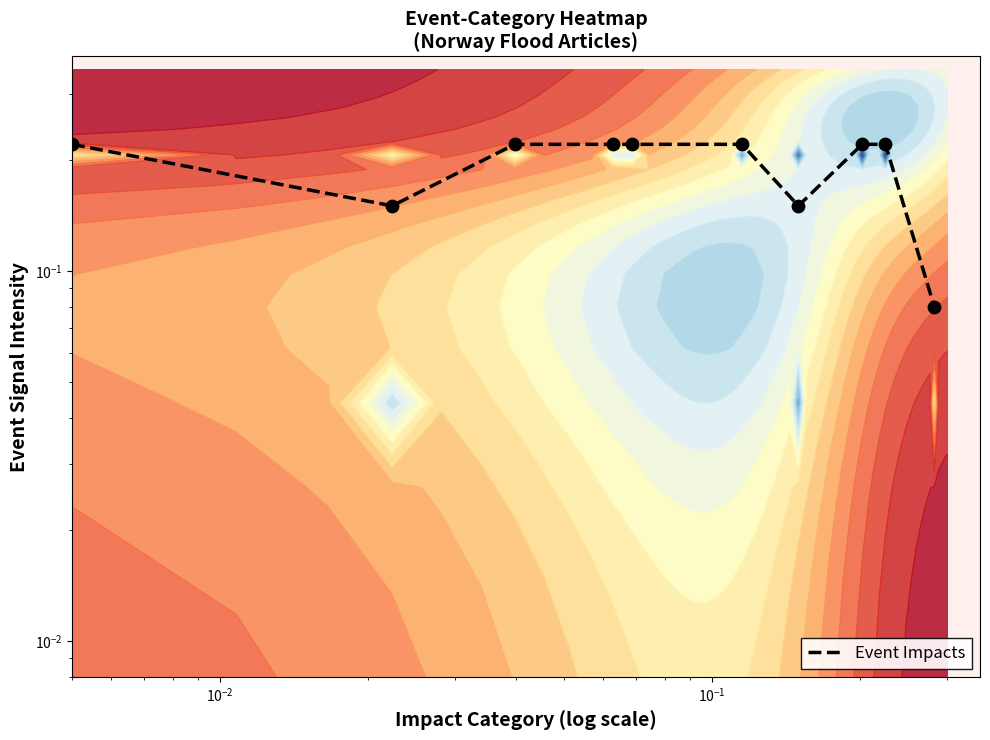

What is the difference between the maximum and minimum values?

0.1